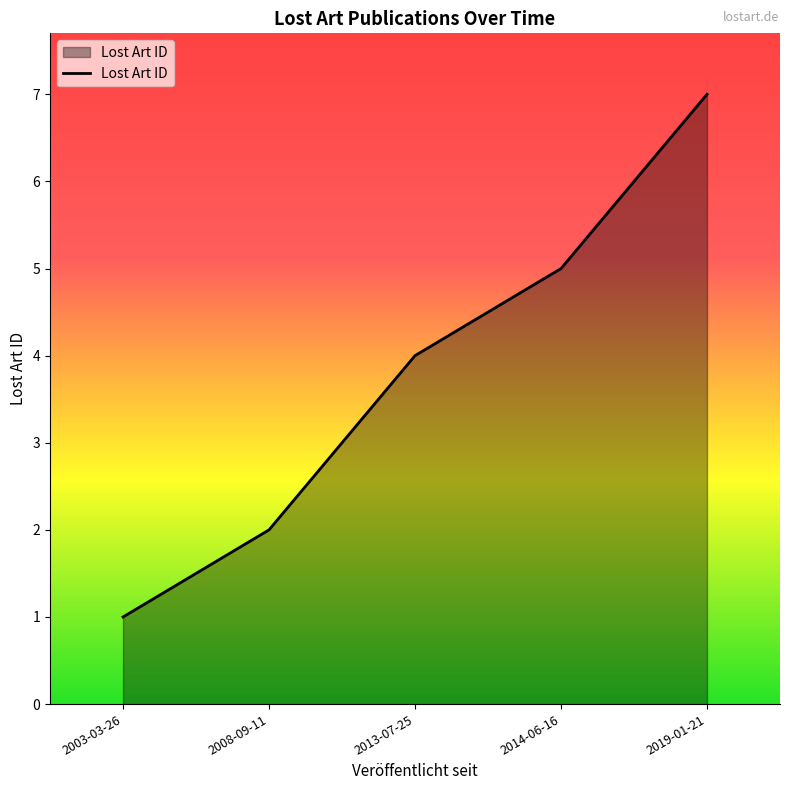

What is the average value?

4